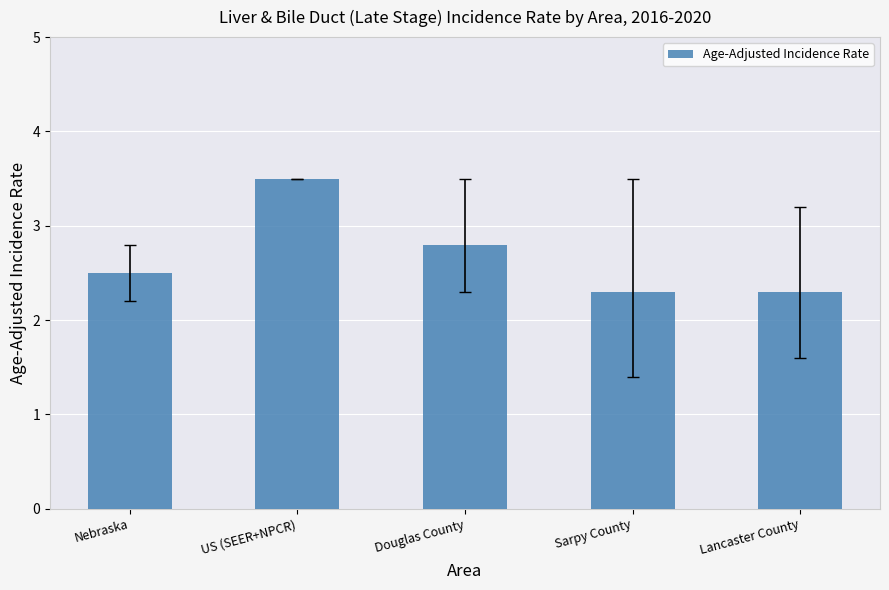

What position from the left is US (SEER+NPCR)?

2